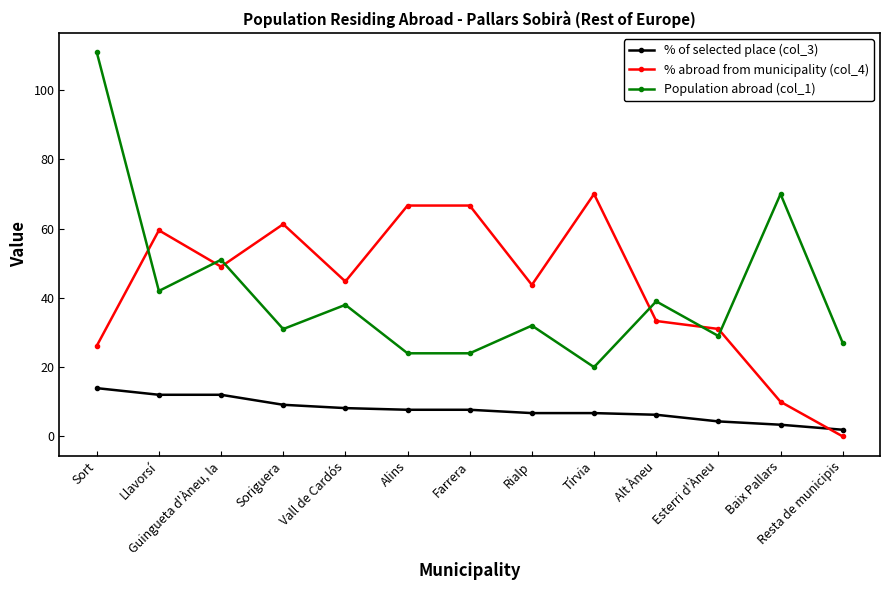

Between Llavorsí and Baix Pallars, which series saw the biggest shift?

% abroad from municipality (col_4)